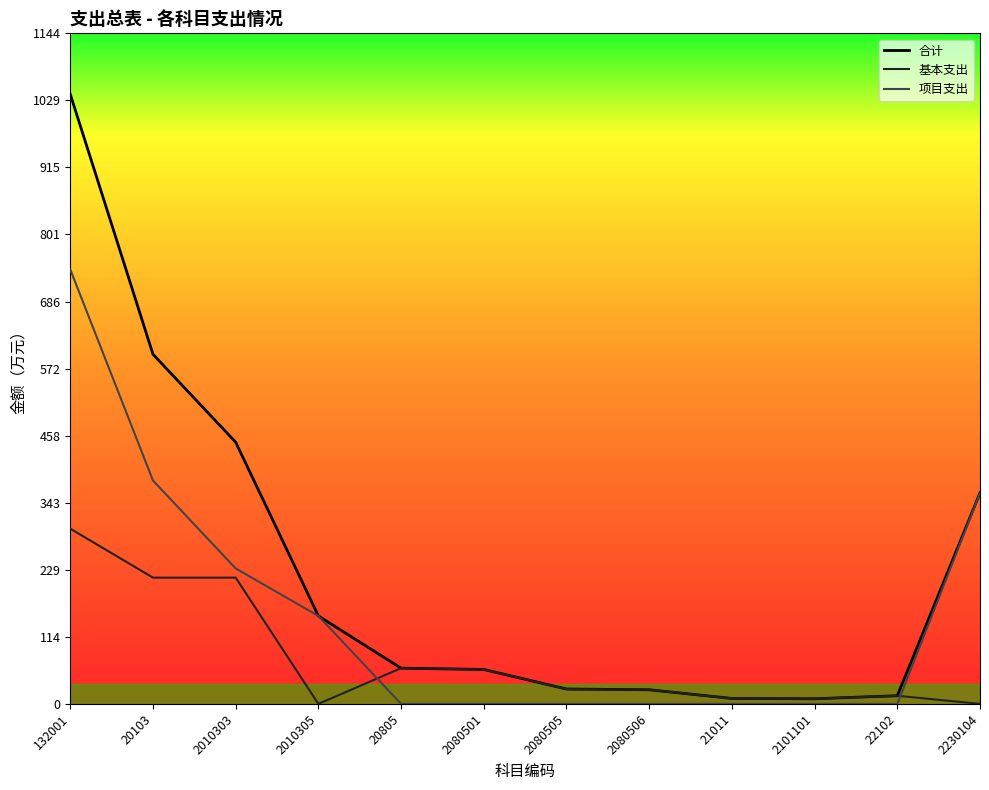

What is the difference between the highest and lowest values at 2230104?

360.0